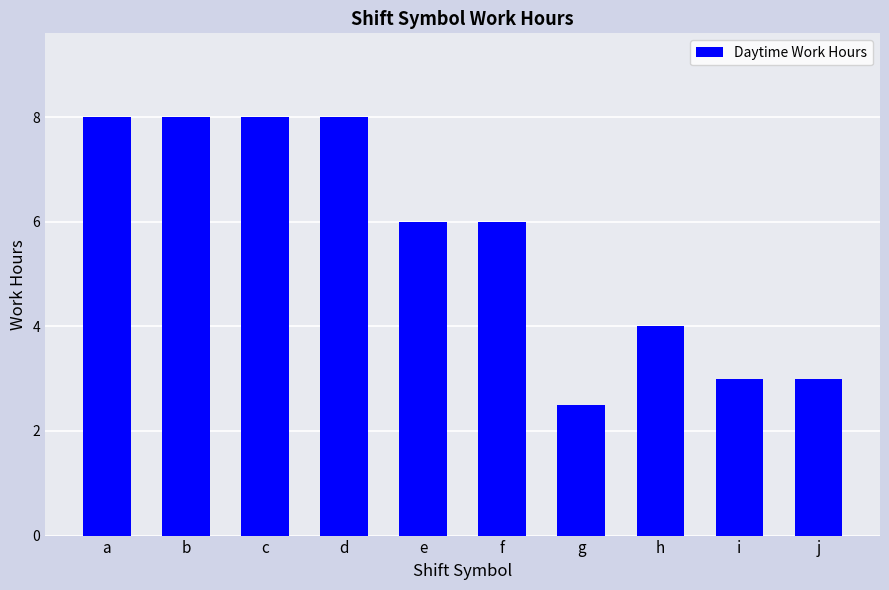

What is the value of the 6th bar from the left?

6.0